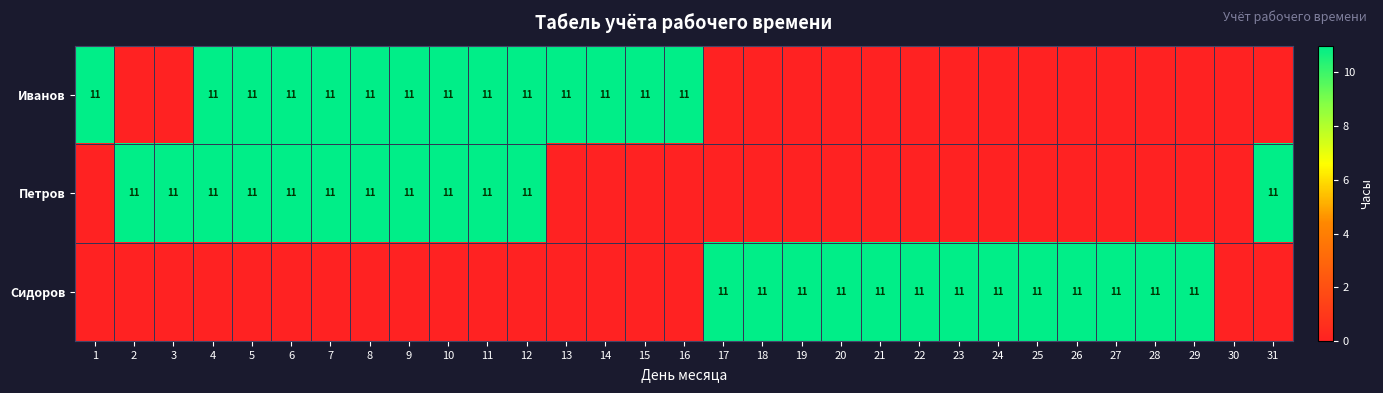

Is it true that Петров equals 11 at 10?

True